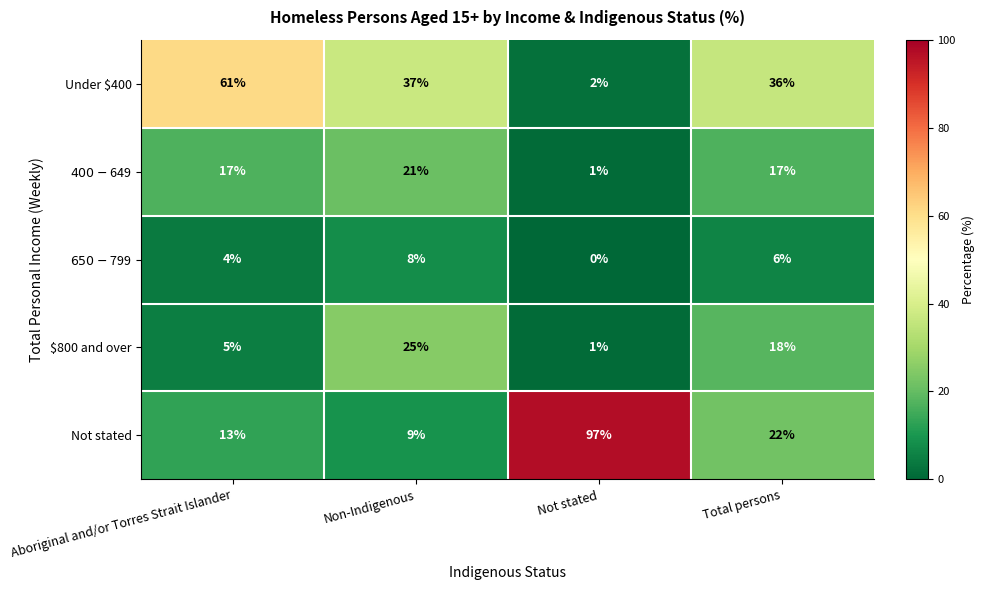

Is the value of Under $400 at Total persons greater than the value of Not stated at Aboriginal and/or Torres Strait Islander?

Yes